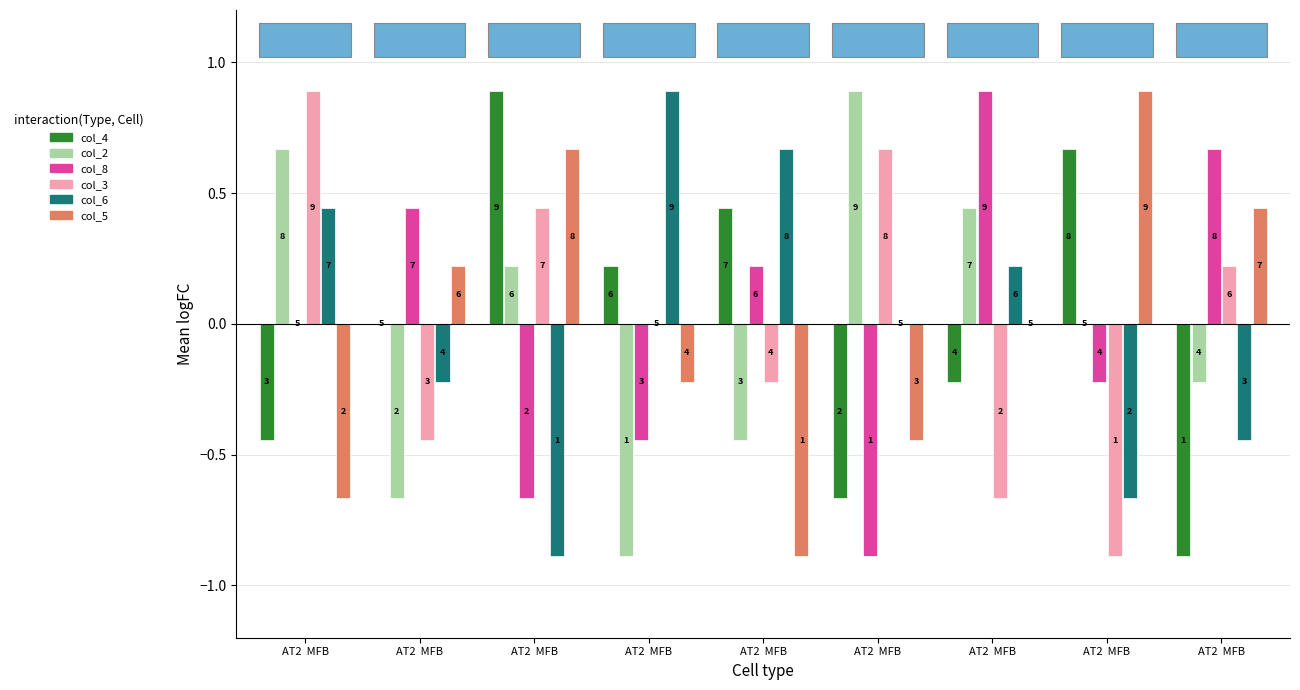

What is the difference between the highest and lowest values at AT2  MFB?

1.6